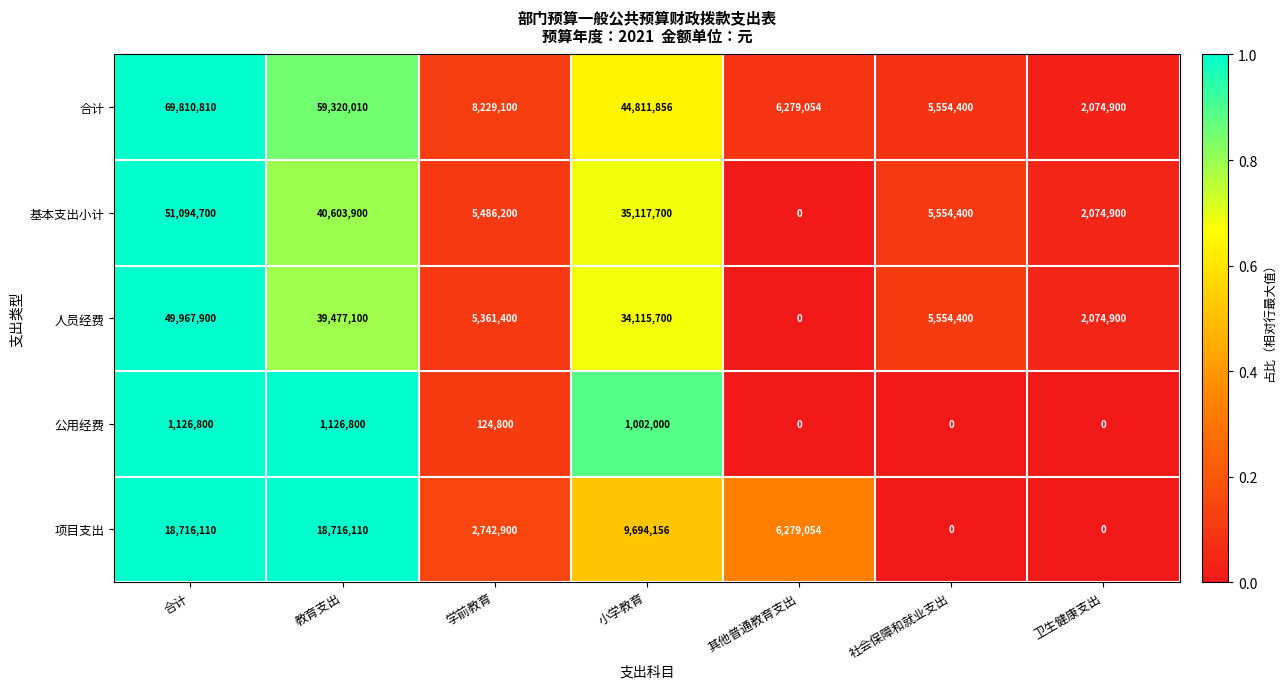

At which category is the sum across all series the highest?

合计